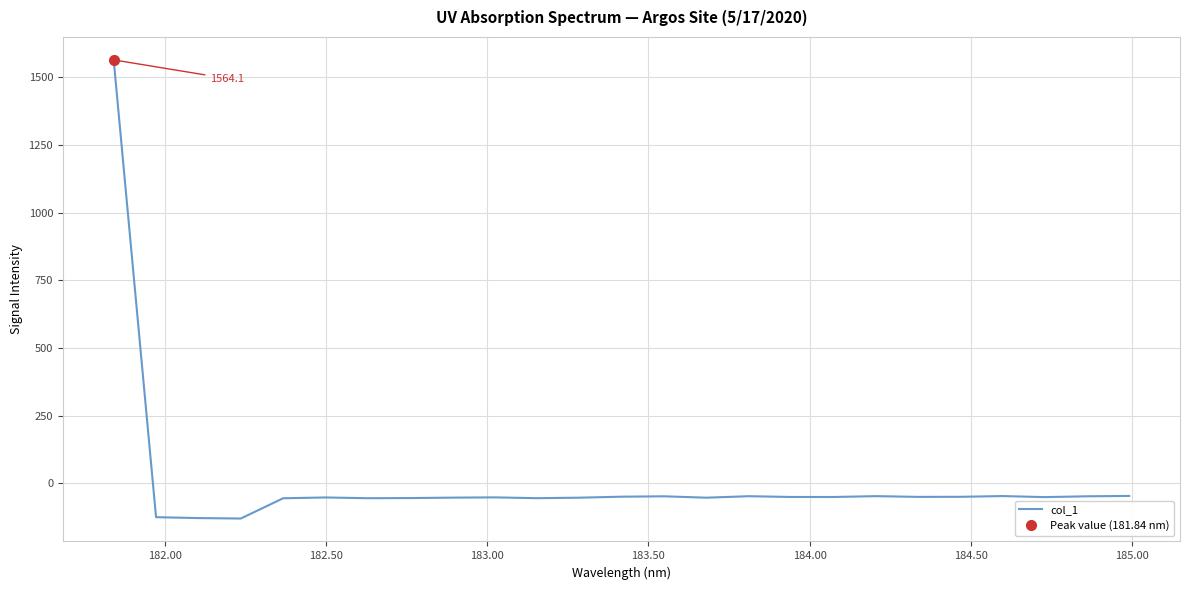

The value at 11 is -25.9. True or false?

False